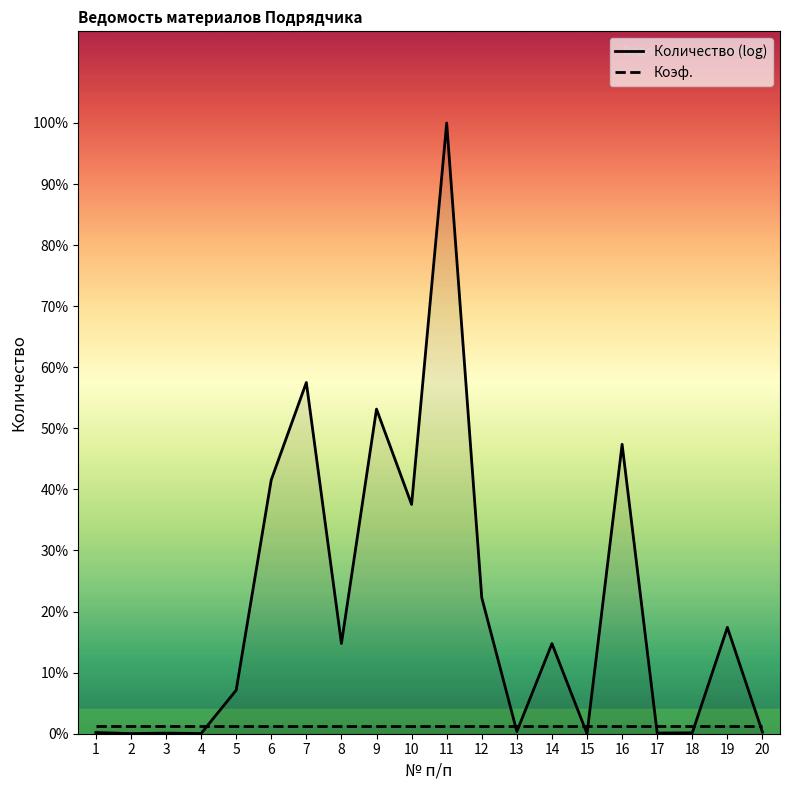

Where is Коэф. nearest to the value 0?

1